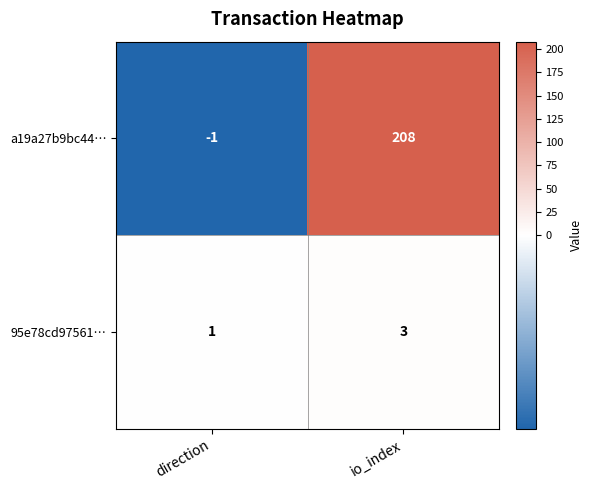

Is the value of a19a27b9bc44… at io_index greater than the value of 95e78cd97561… at direction?

Yes